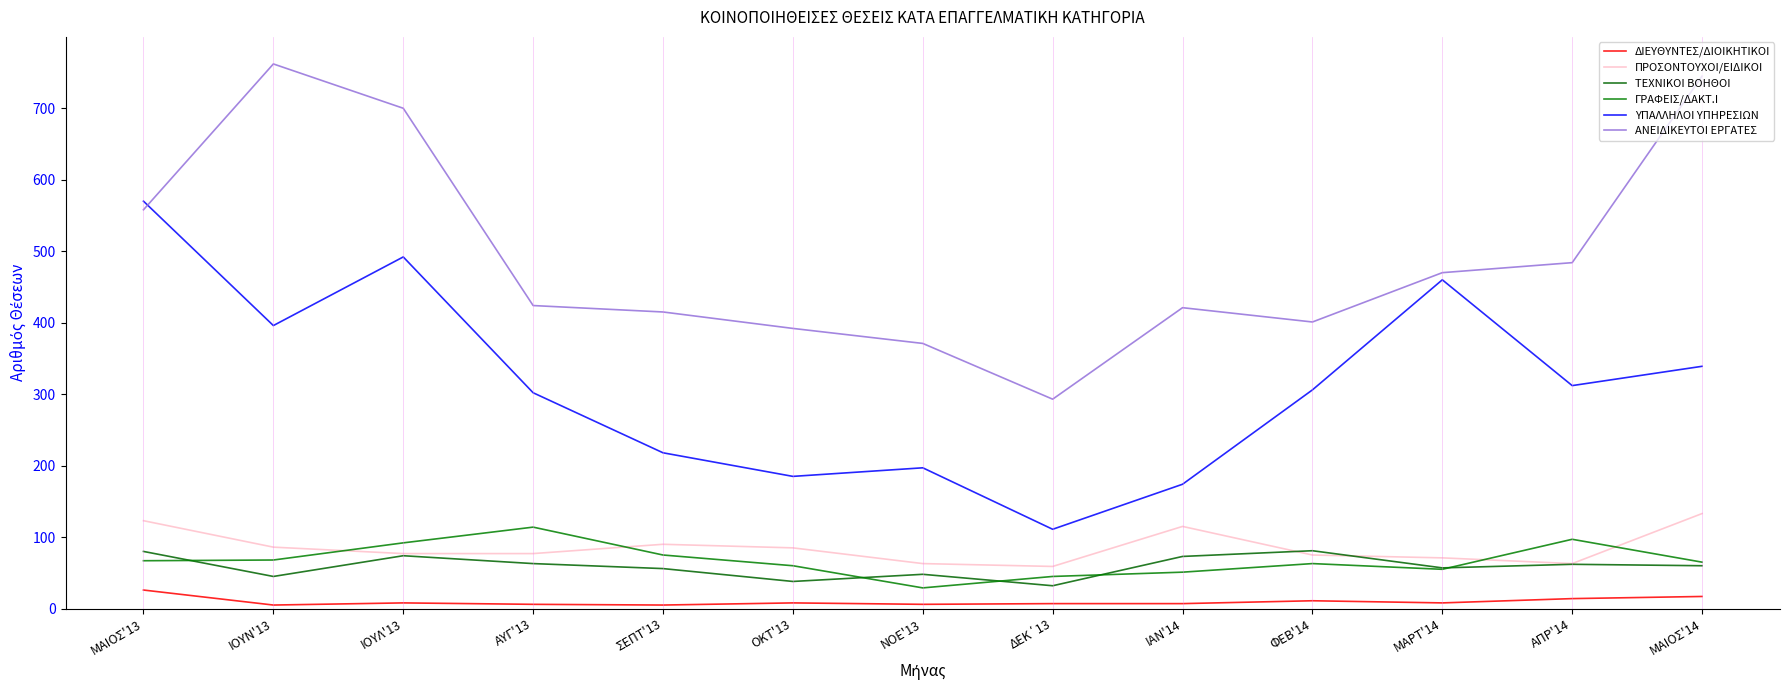

How many lines are shown in the chart?

6